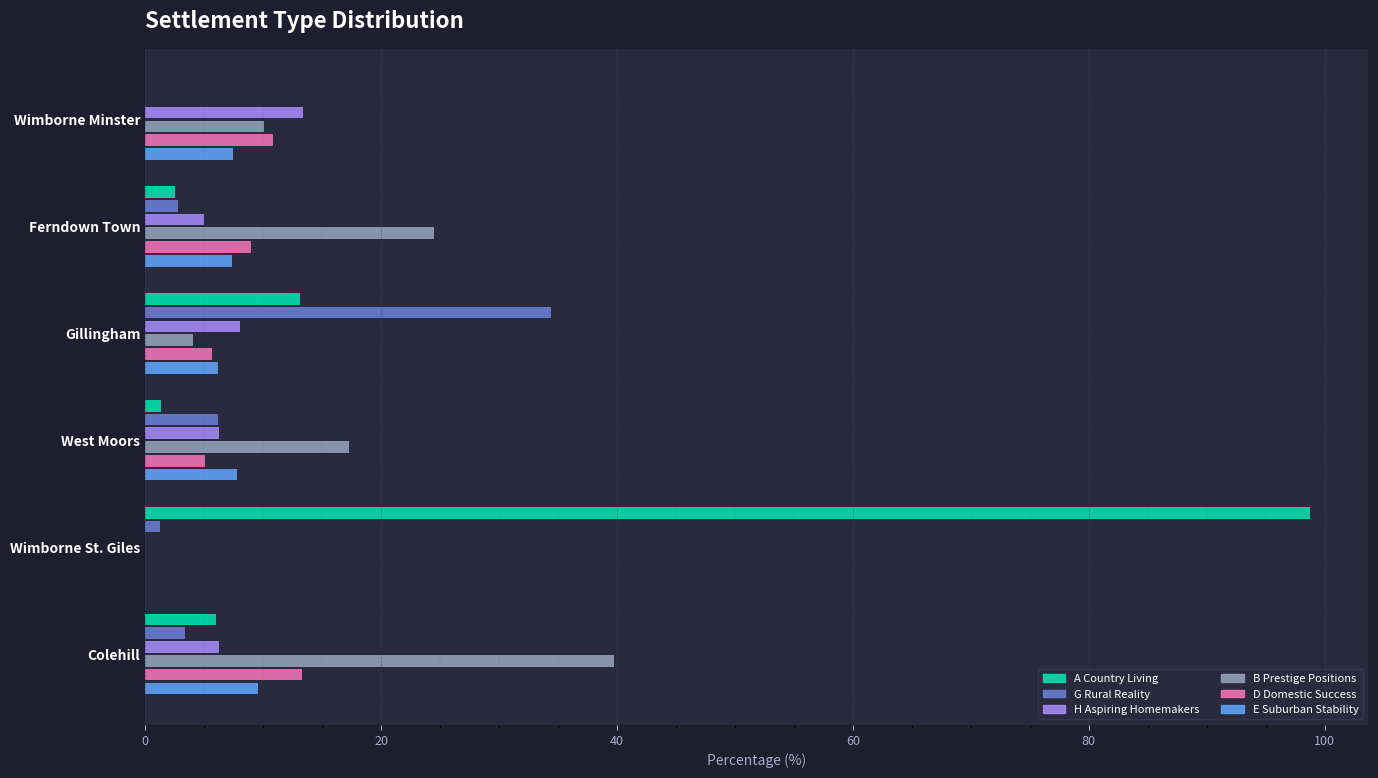

What are all the series names shown in the legend?

A Country Living, G Rural Reality, H Aspiring Homemakers, B Prestige Positions, D Domestic Success, E Suburban Stability